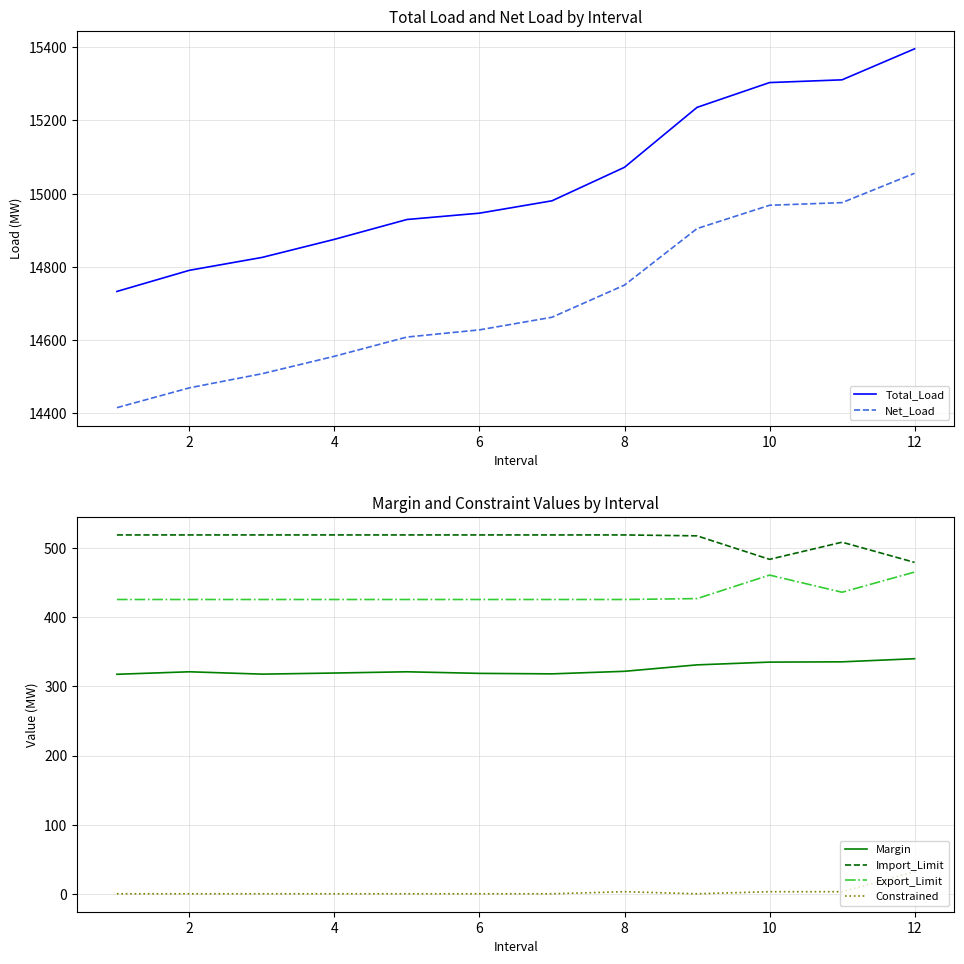

True or false: Import_Limit and Export_Limit cross at least once.

False